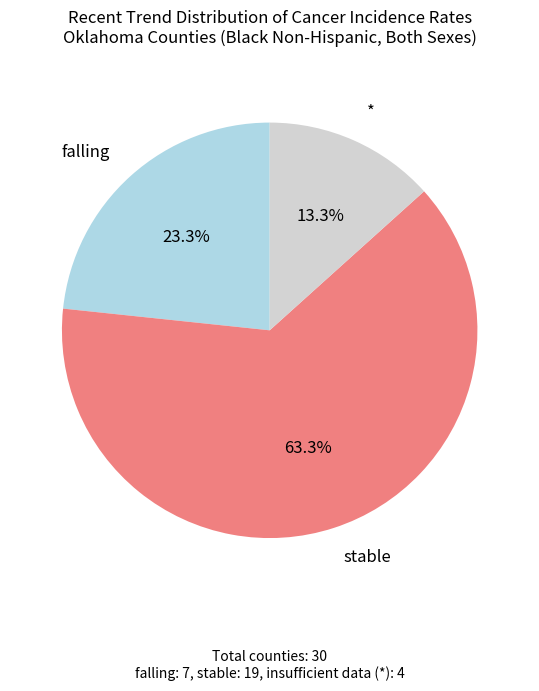

Is there a majority slice in this chart?

Yes